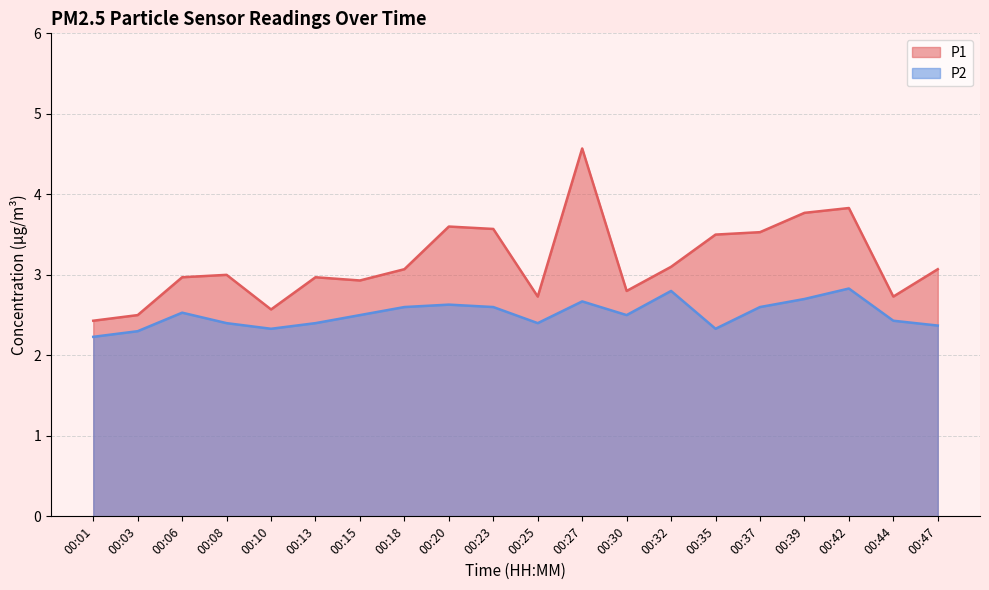

Reading right to left, list all the values displayed in this chart.

P1: 3.1	2.7	3.8	3.8	3.5	3.5	3.1	2.8	4.6	2.7	3.6	3.6	3.1	2.9	3.0	2.6	3.0	3.0	2.5	2.4
P2: 2.4	2.4	2.8	2.7	2.6	2.3	2.8	2.5	2.7	2.4	2.6	2.6	2.6	2.5	2.4	2.3	2.4	2.5	2.3	2.2